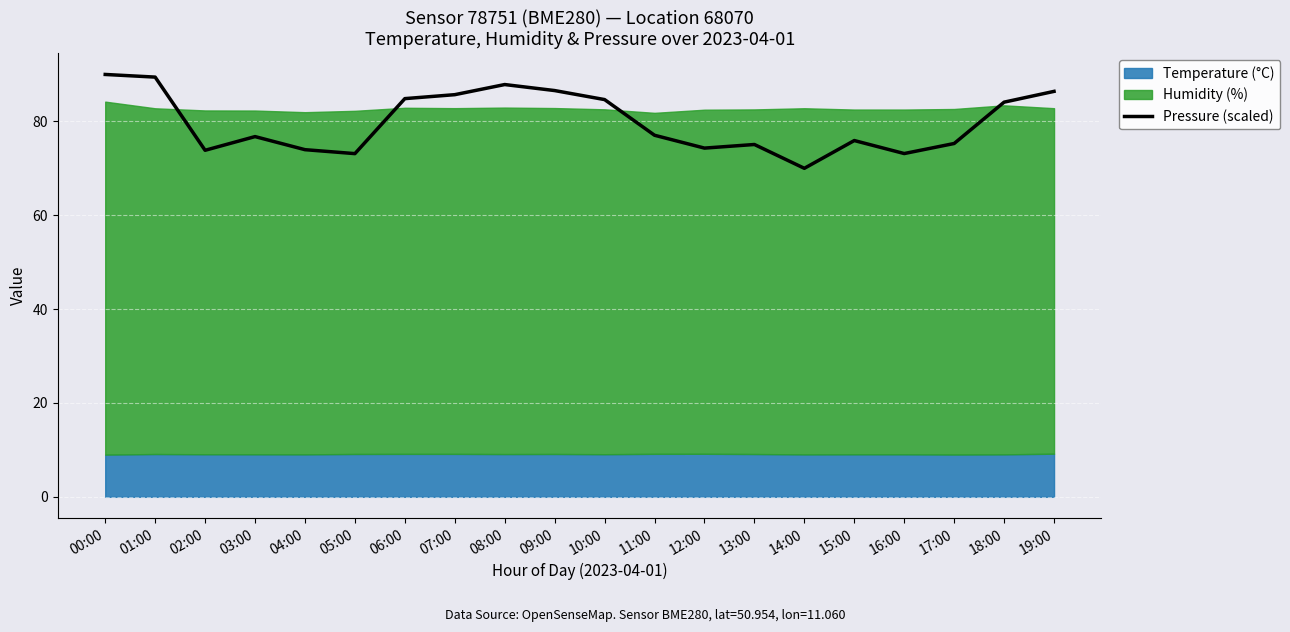

The chart shows a value of 128.2 at 05:00. True or false?

False